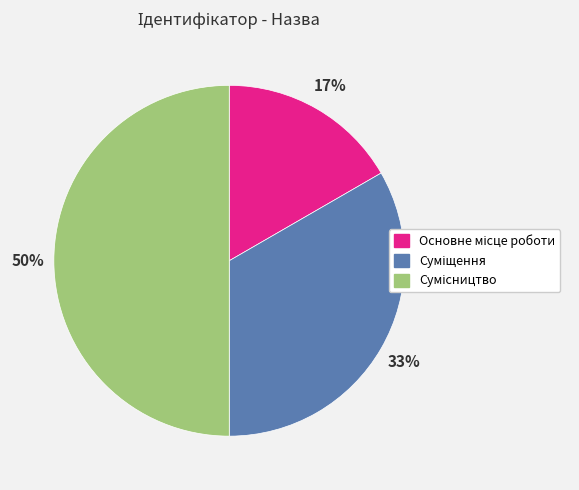

To the nearest percent, what is the difference between the largest and smallest slice percentages?

33%